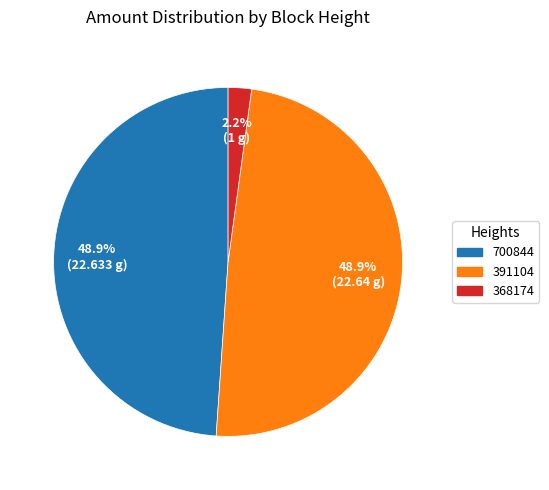

Is there any slice that represents more than half of the pie?

No